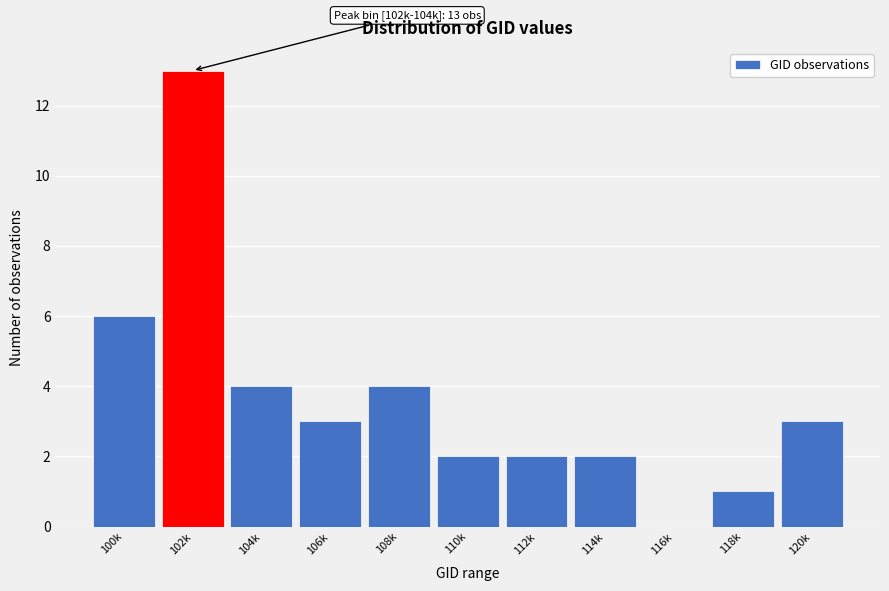

Reading right to left, extract all data points from this chart.

120k=3	118k=1	116k=0	114k=2	112k=2	110k=2	108k=4	106k=3	104k=4	102k=13	100k=6